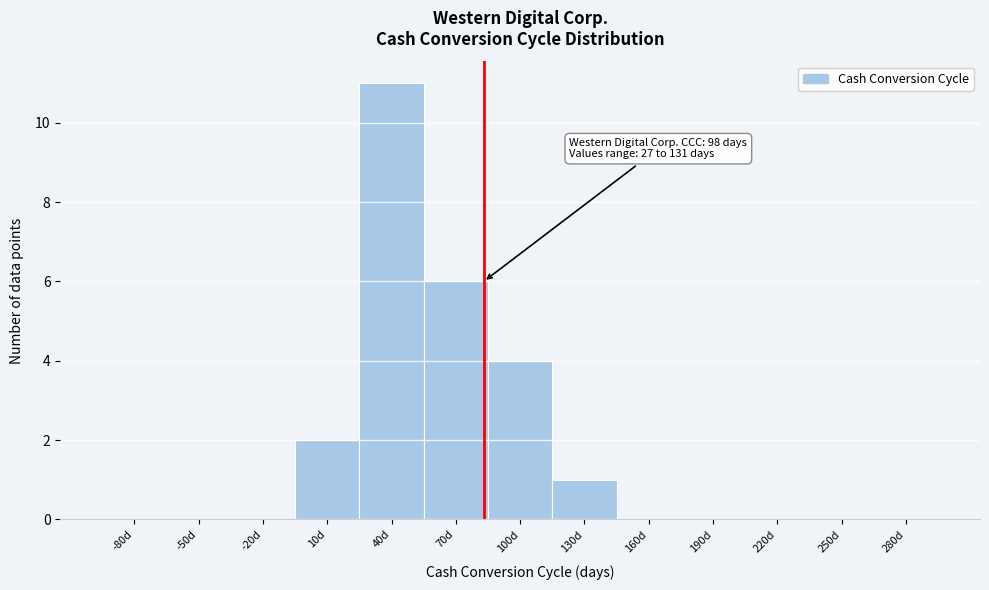

Reading left to right, transcribe all the data shown in this chart.

-80d=0	-50d=0	-20d=0	10d=2	40d=11	70d=6	100d=4	130d=1	160d=0	190d=0	220d=0	250d=0	280d=0